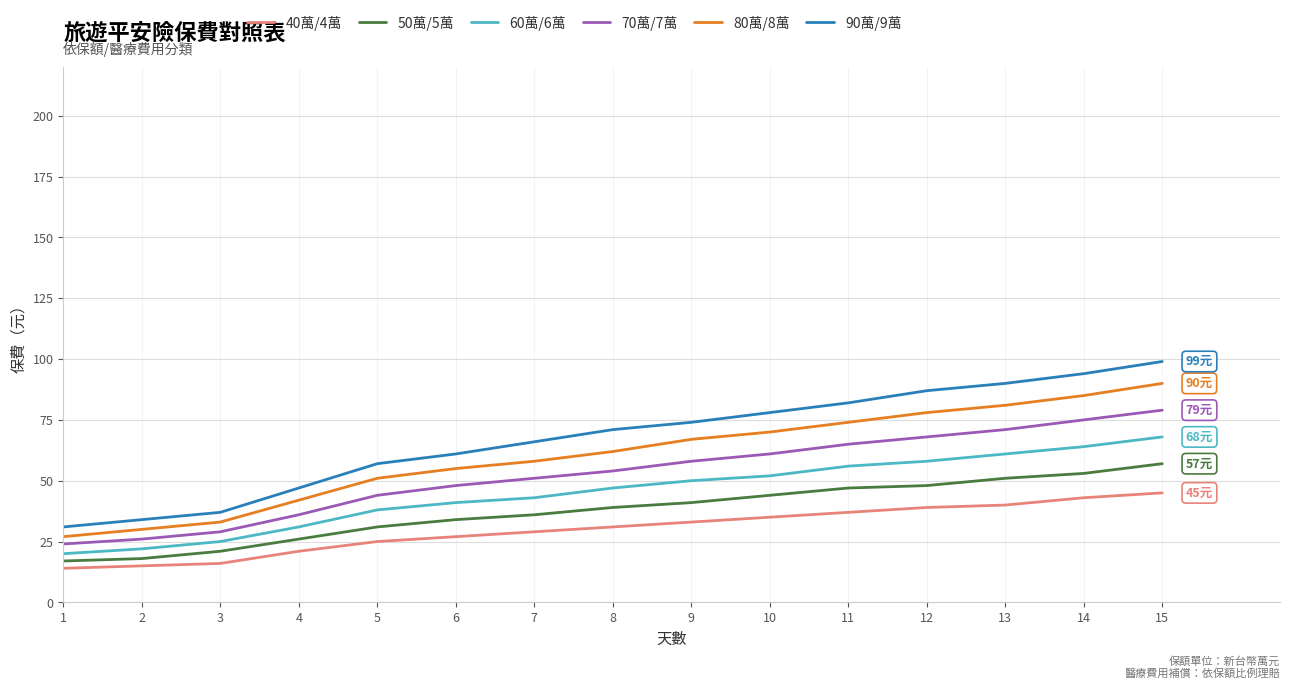

What is the maximum value shown in the chart?

99